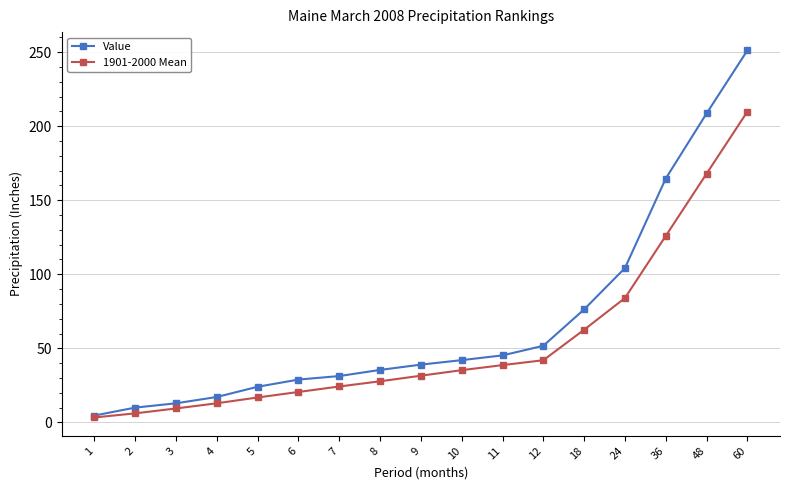

Rank the series by their maximum value, from lowest to highest.

1901-2000 Mean, Value